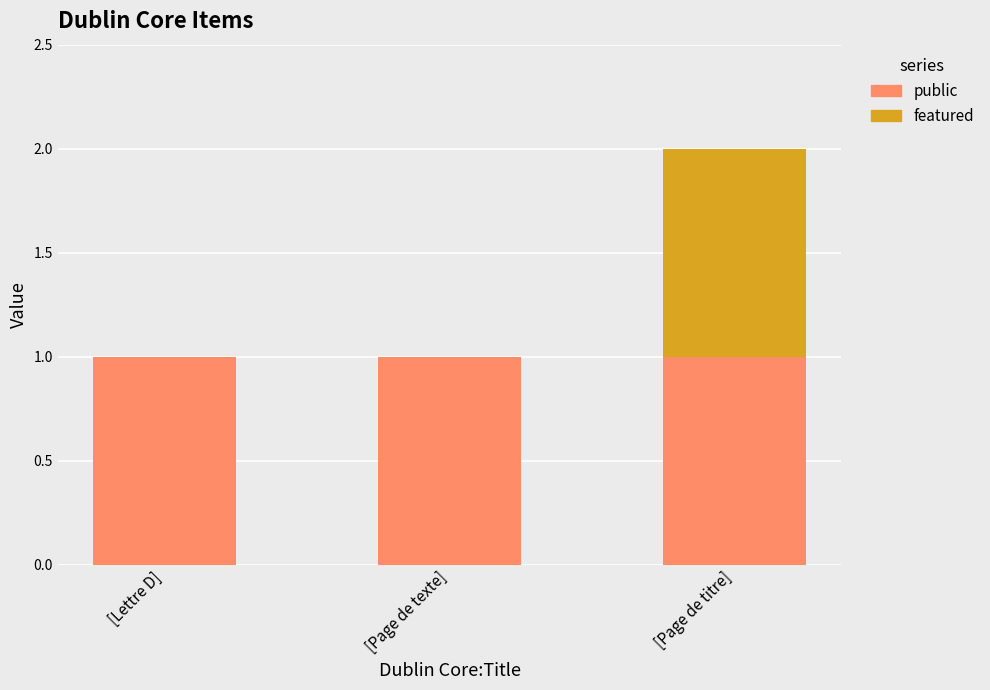

At which category is the sum across all series the highest?

[Page de titre]